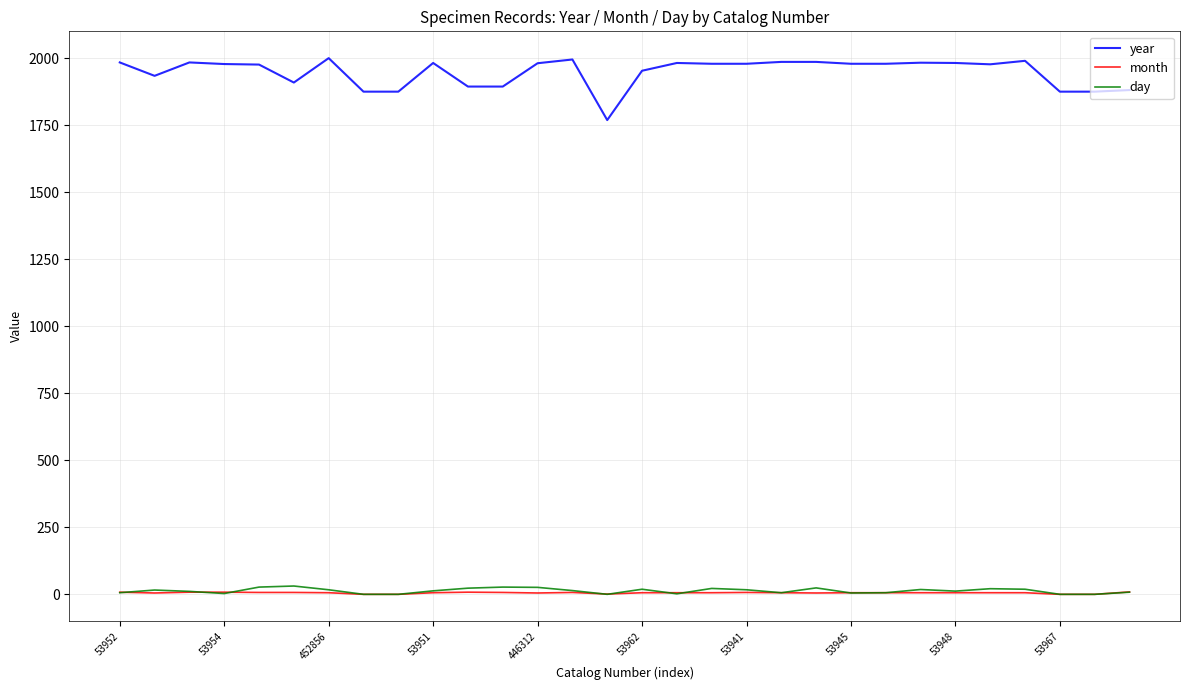

Which series has the largest total across all categories?

year